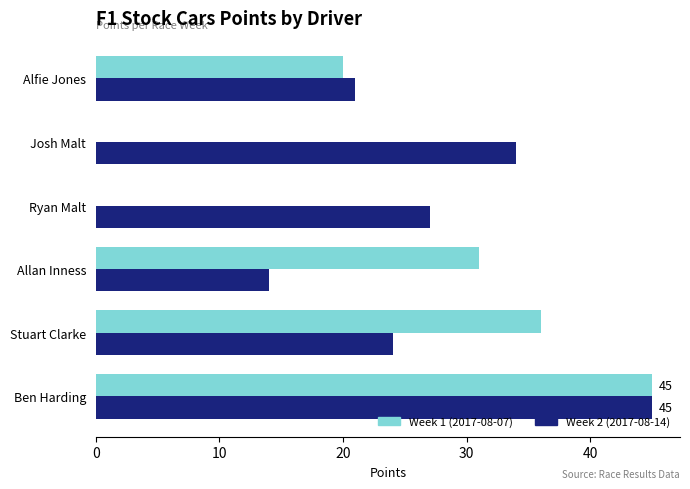

What is the sum of all Week 1 (2017-08-07) values?

132